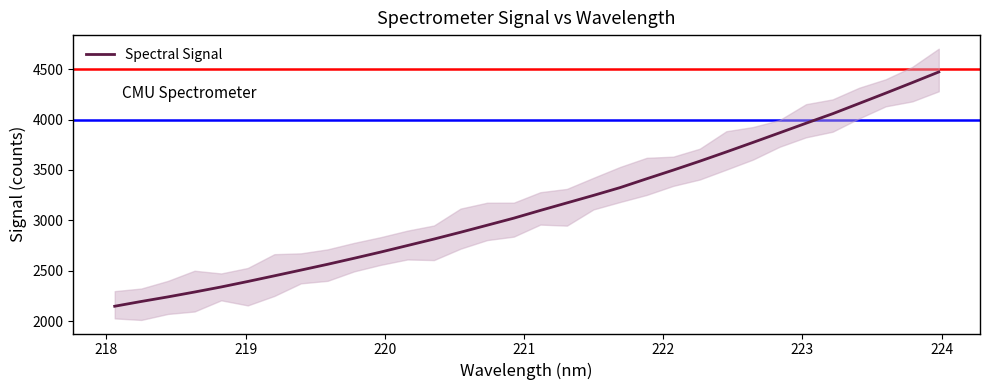

What is the lowest value of the Spectral Signal series?

2147.2